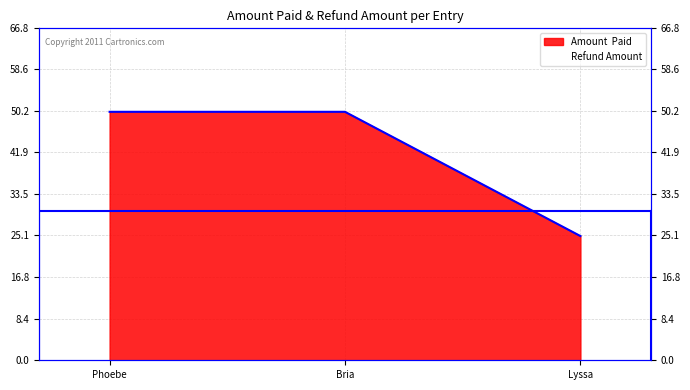

Reading right to left, list all the values displayed in this chart.

25	50	50